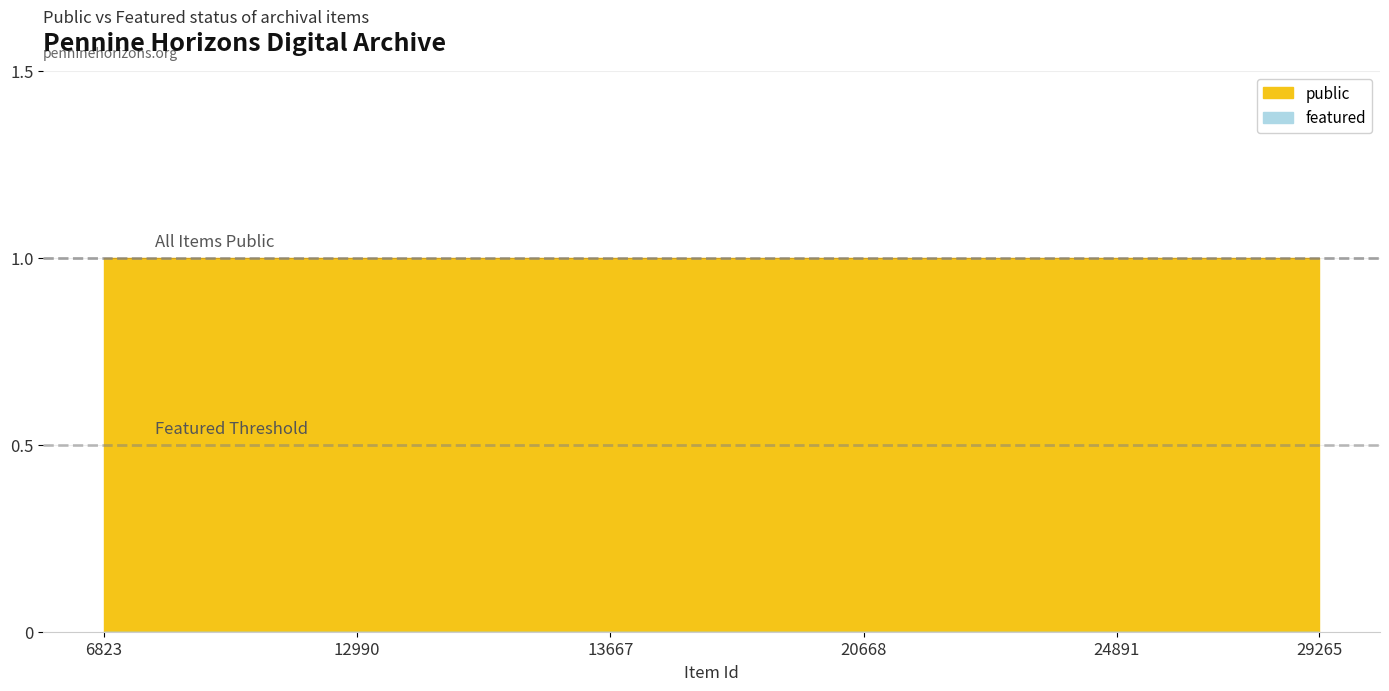

Which series has the largest total across all categories?

public